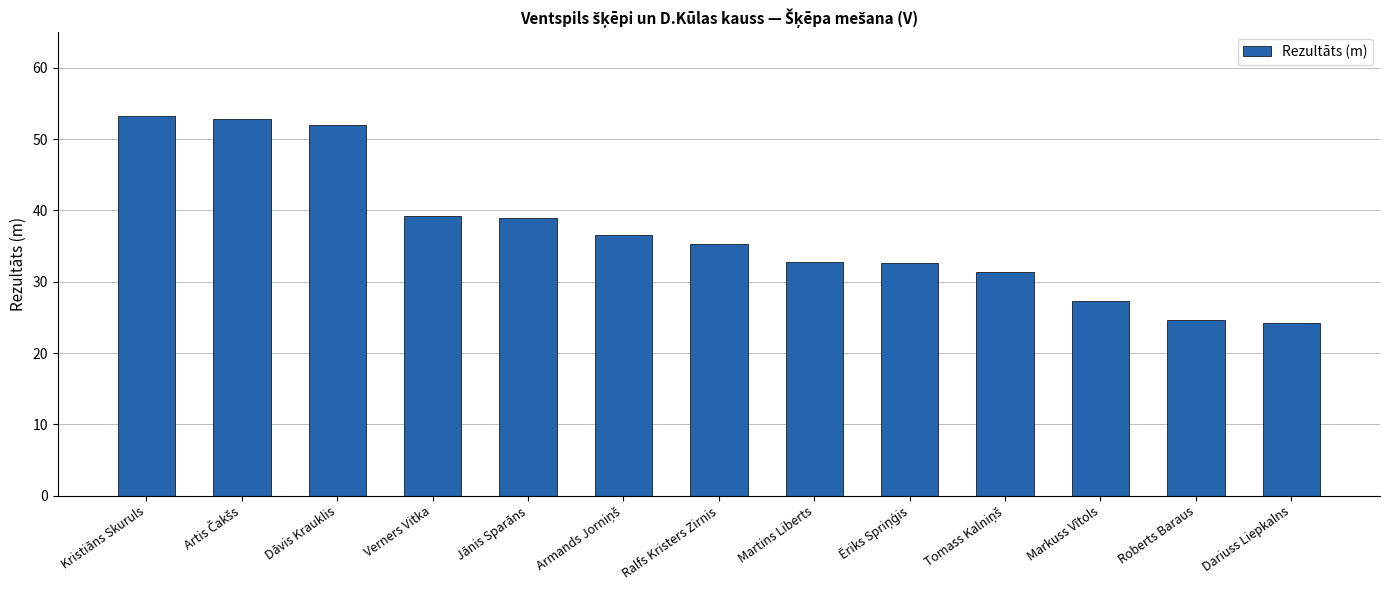

How many data points are less than 35?

6